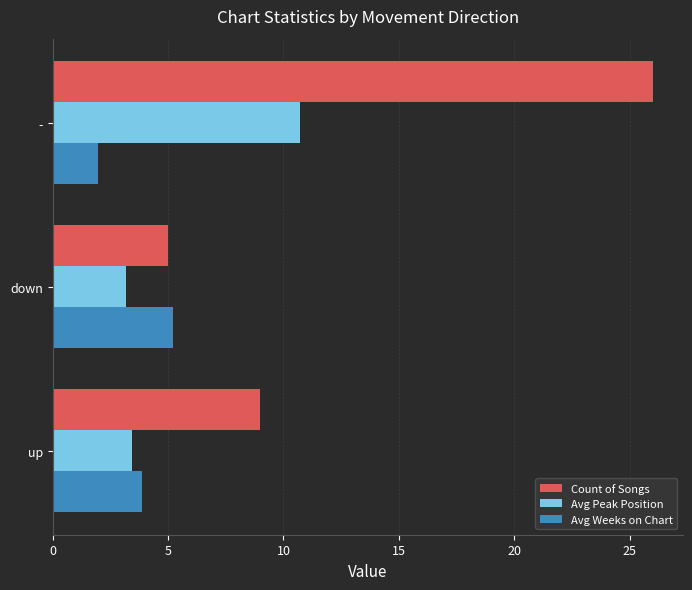

True or false: Avg Peak Position has a value of 4.5 at down.

False